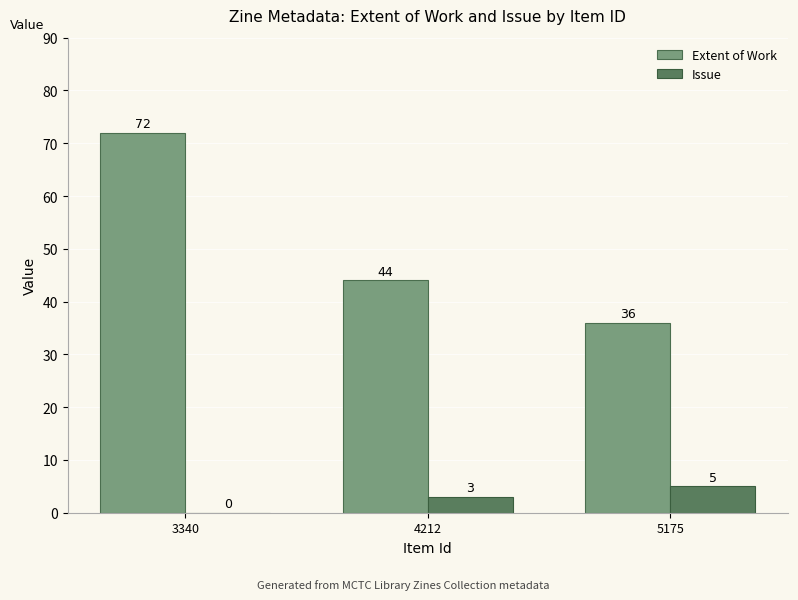

Reading left to right, what are all the values shown in this chart?

Extent of Work: 72	44	36
Issue: 0	3	5